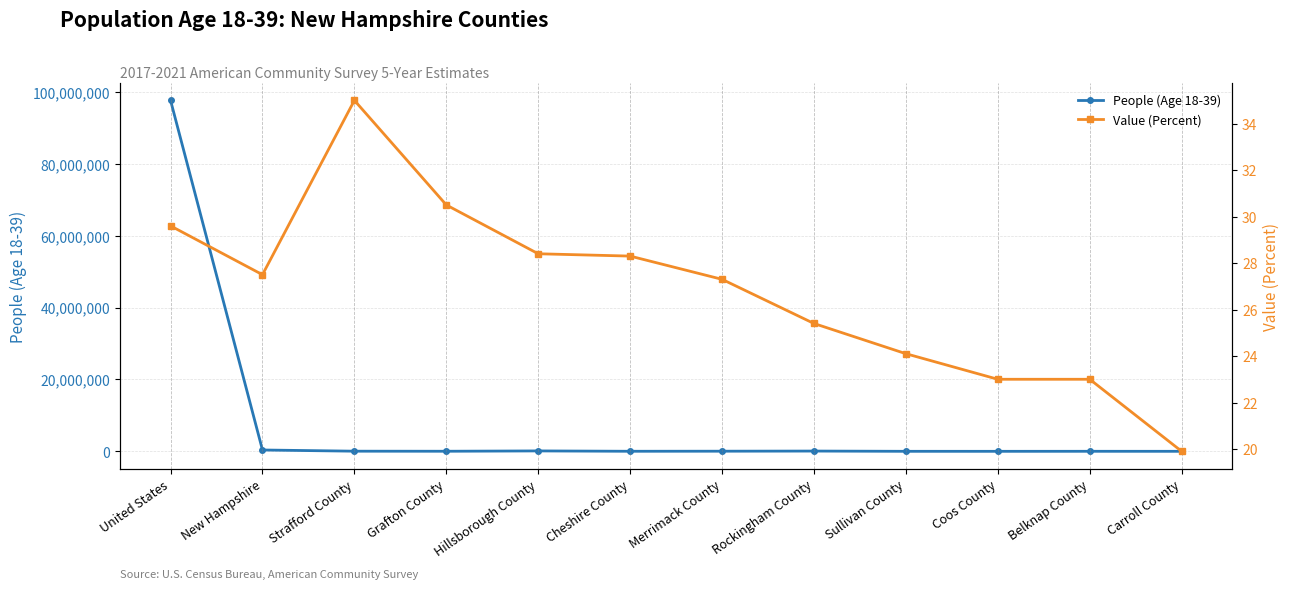

True or false: Value (Percent) has a value of 45.2 at Merrimack County.

False